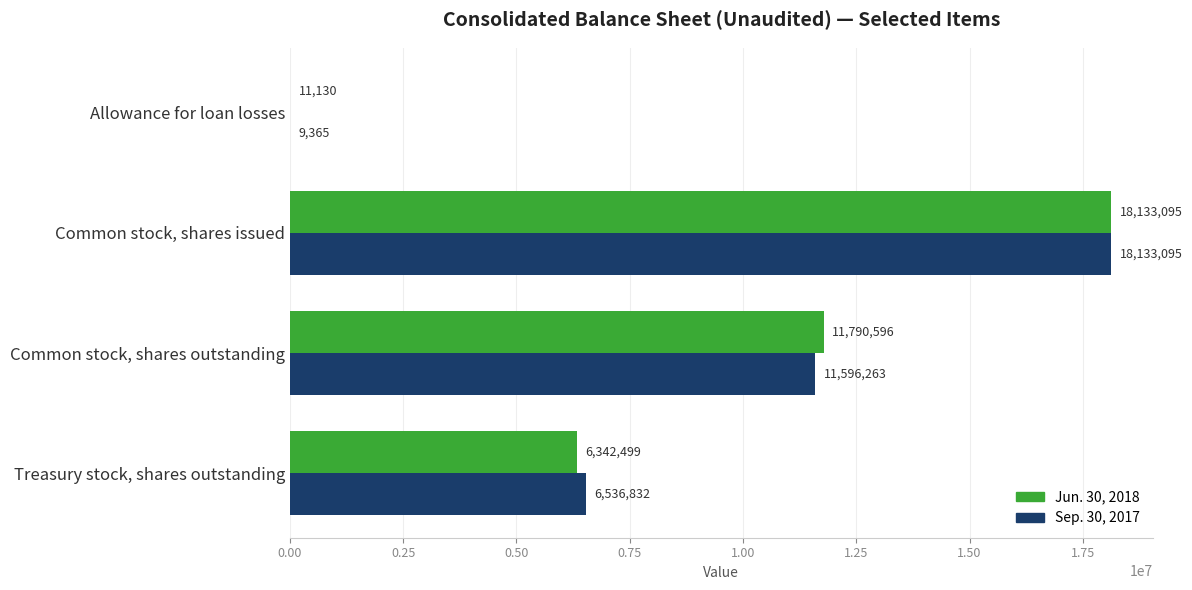

What is the approximate value of Sep. 30, 2017 at Treasury stock, shares outstanding?

6536832